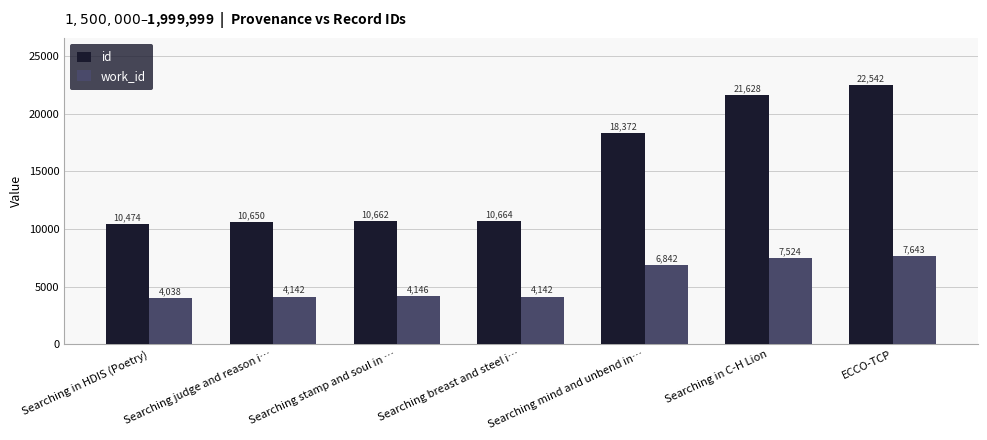

At Searching judge and reason i…, list the series in order from largest to smallest.

id, work_id